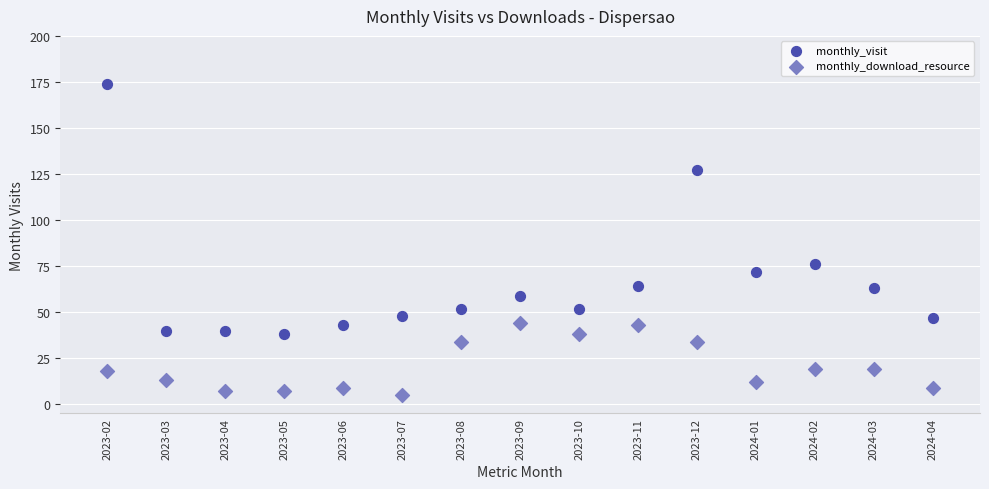

What are all the series names shown in the legend?

monthly_visit, monthly_download_resource